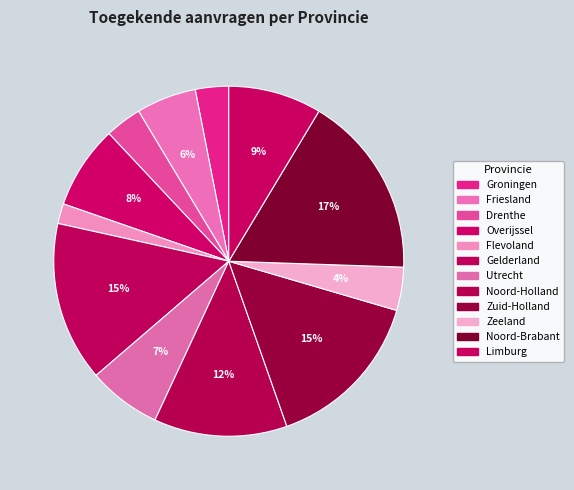

Is Overijssel the majority of the pie?

No